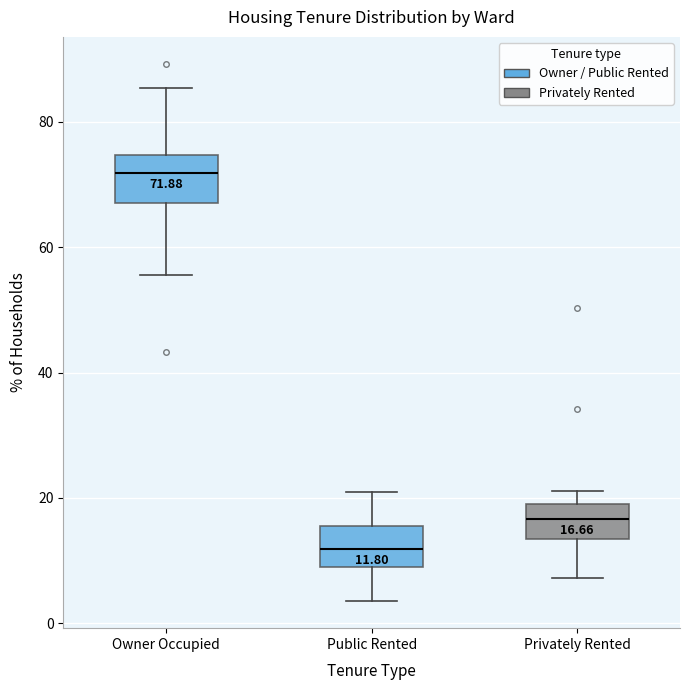

Which box has the lowest median line?

Public Rented